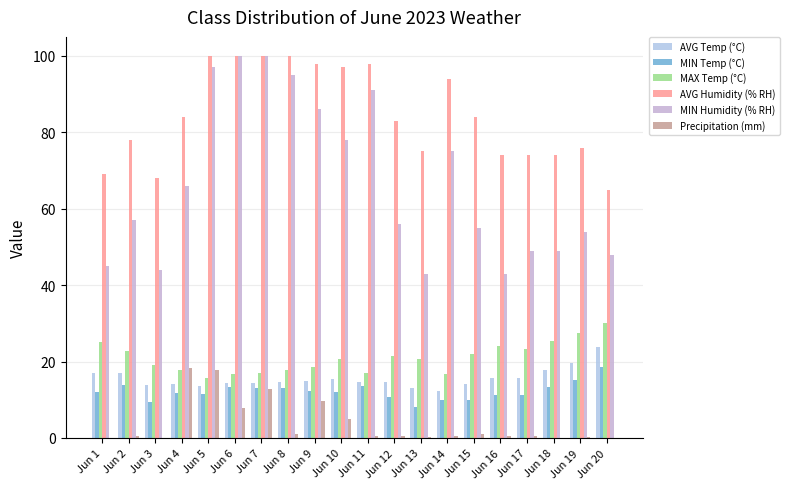

Count the number of data series in this chart.

6